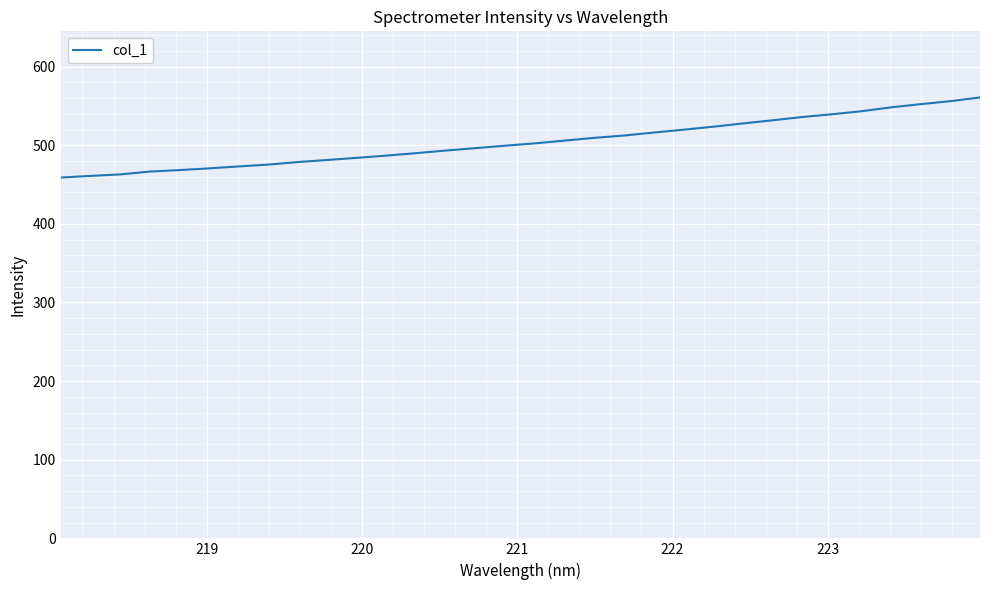

What is the smallest value displayed?

458.9